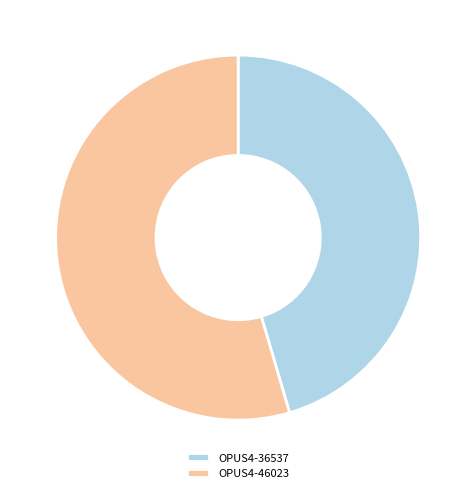

How many slices are in this pie chart?

2